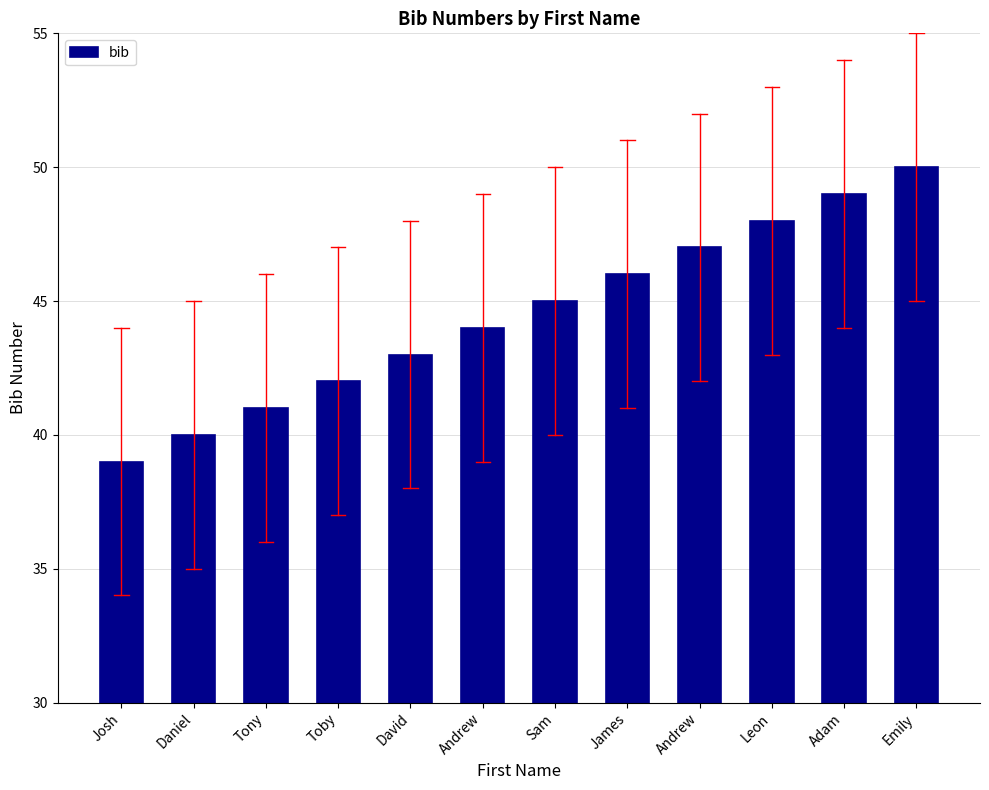

What is the sum of the values at Sam and Tony?

86